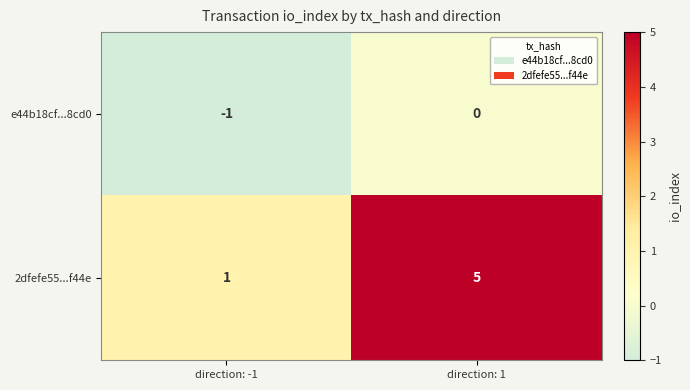

What is the greatest value displayed?

5